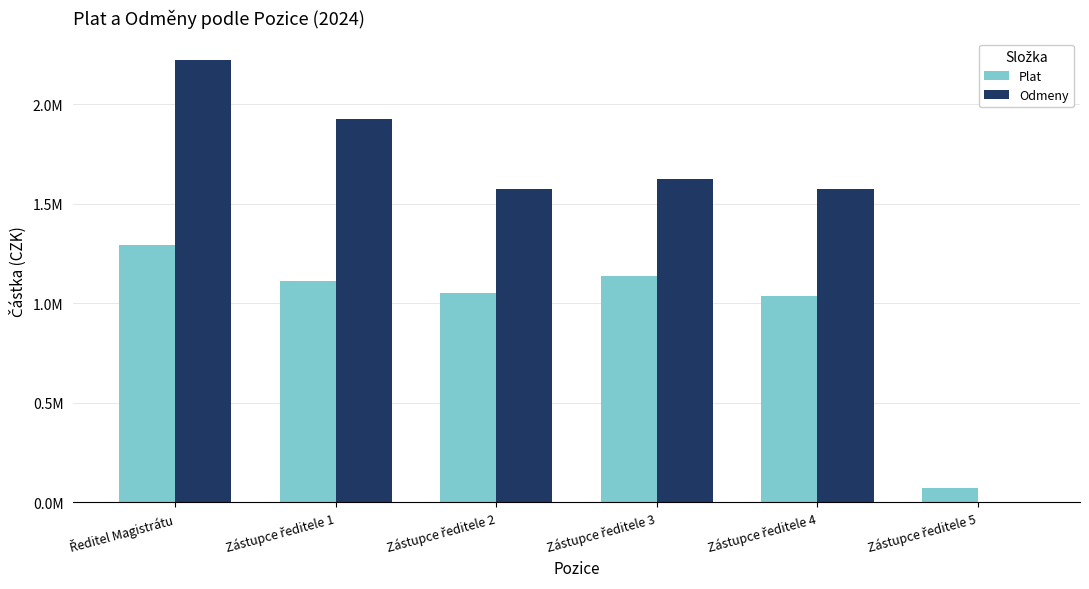

At which category does the chart reach its minimum across all series?

Zástupce ředitele 5